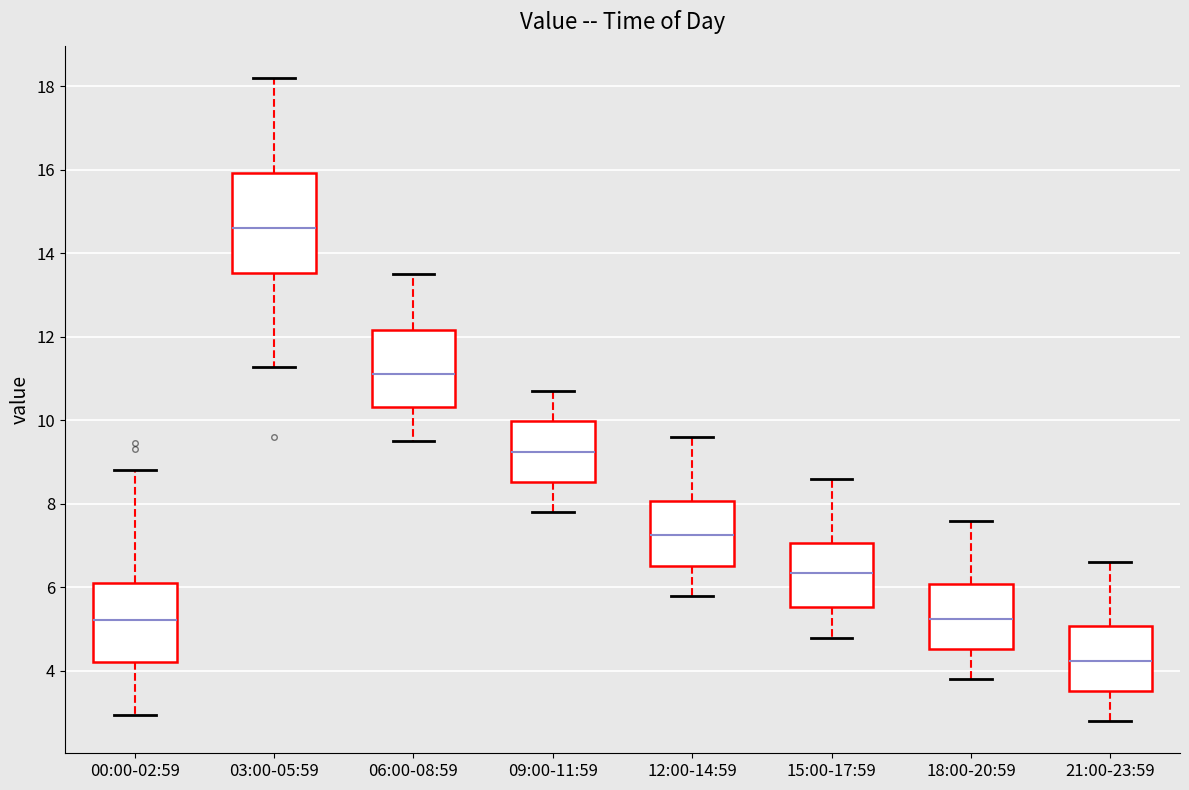

Reading left to right, transcribe this box plot: for each box, give where its median line is, the range the box spans, and where its two whiskers end, as read against the y-axis. The values are not printed on the chart, so give them approximately, as read against the axis.

00:00-02:59: median 5.2, box 4.2 to 6.2, whiskers 3.0 to 8.8
03:00-05:59: median 14.6, box 13.6 to 16.0, whiskers 11.2 to 18.2
06:00-08:59: median 11.2, box 10.4 to 12.2, whiskers 9.6 to 13.6
09:00-11:59: median 9.2, box 8.6 to 10.0, whiskers 7.8 to 10.8
12:00-14:59: median 7.2, box 6.6 to 8.0, whiskers 5.8 to 9.6
15:00-17:59: median 6.4, box 5.6 to 7.0, whiskers 4.8 to 8.6
18:00-20:59: median 5.2, box 4.6 to 6.0, whiskers 3.8 to 7.6
21:00-23:59: median 4.2, box 3.6 to 5.0, whiskers 2.8 to 6.6